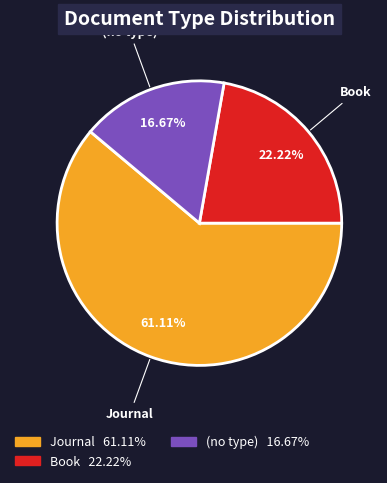

How many slices are in this pie chart?

3